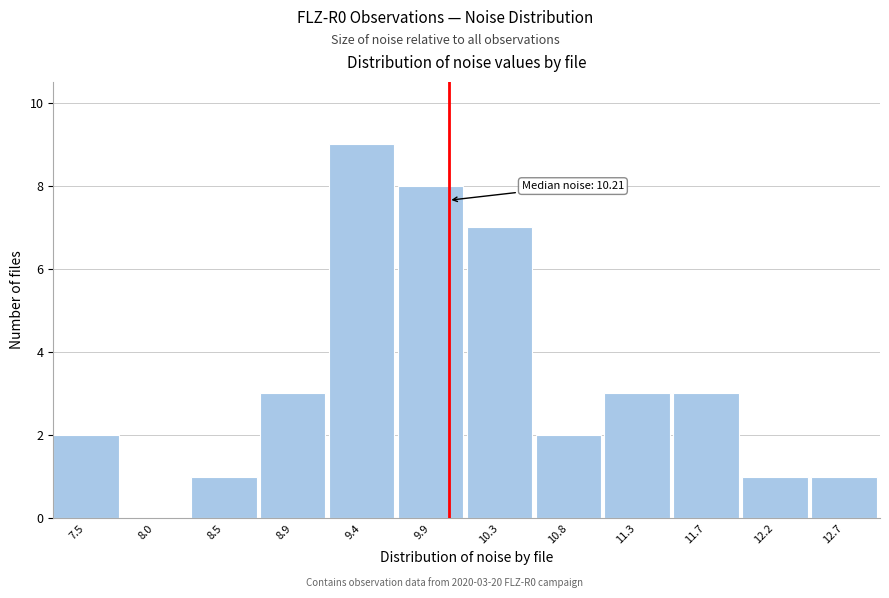

Reading right to left, what are all the values shown in this chart?

12.7=1	12.2=1	11.7=3	11.3=3	10.8=2	10.3=7	9.9=8	9.4=9	8.9=3	8.5=1	8.0=0	7.5=2